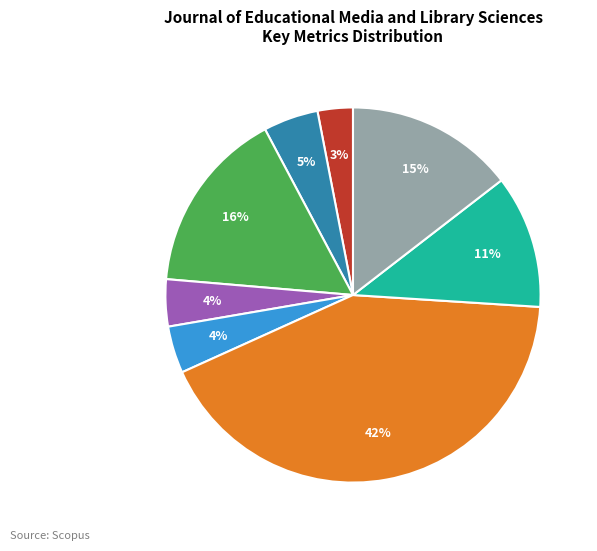

Does any single category account for the majority?

No